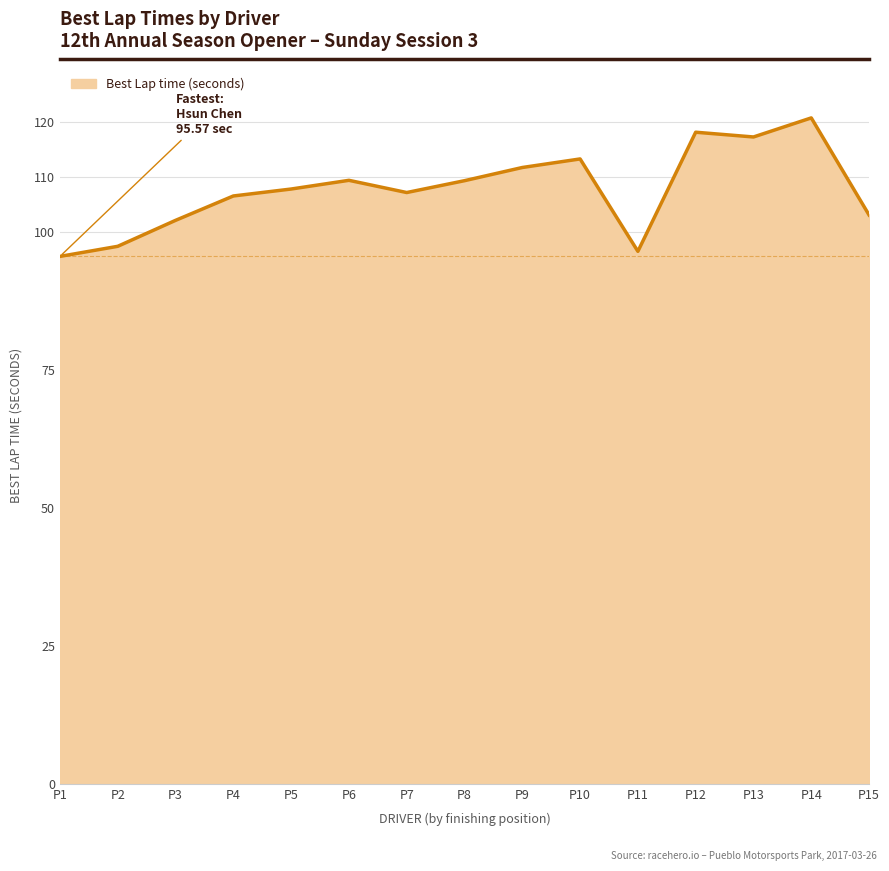

What is the difference between the second highest and second lowest values?

21.6